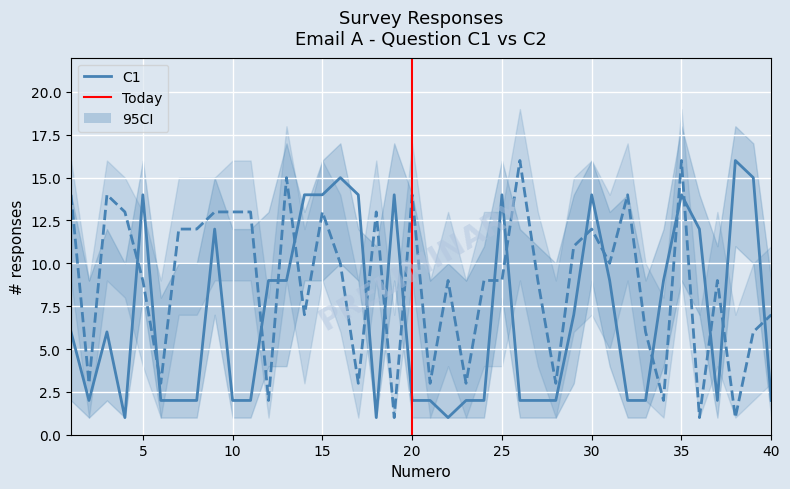

Between 7 and 3, which is larger?

3